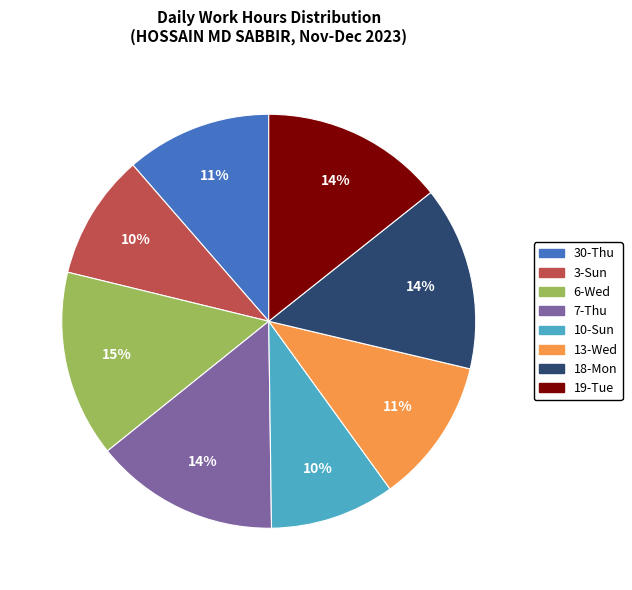

How many segments does this pie chart have?

8